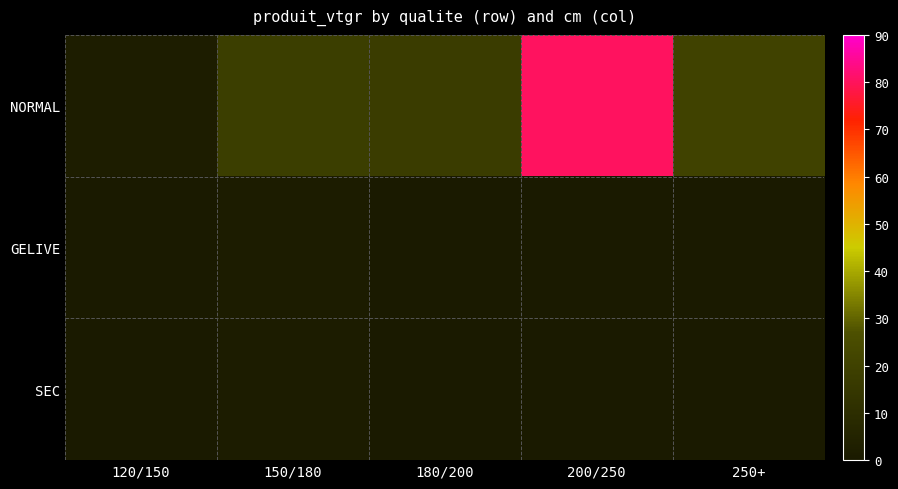

Reading right to left, what are all the values shown in this chart?

NORMAL: 250+=20.1	200/250=80.4	180/200=17.5	150/180=18.2	120/150=2.0
GELIVE: 250+=0.0	200/250=0.0	180/200=0.0	150/180=1.5	120/150=0.0
SEC: 250+=0.0	200/250=0.0	180/200=0.0	150/180=1.7	120/150=0.0